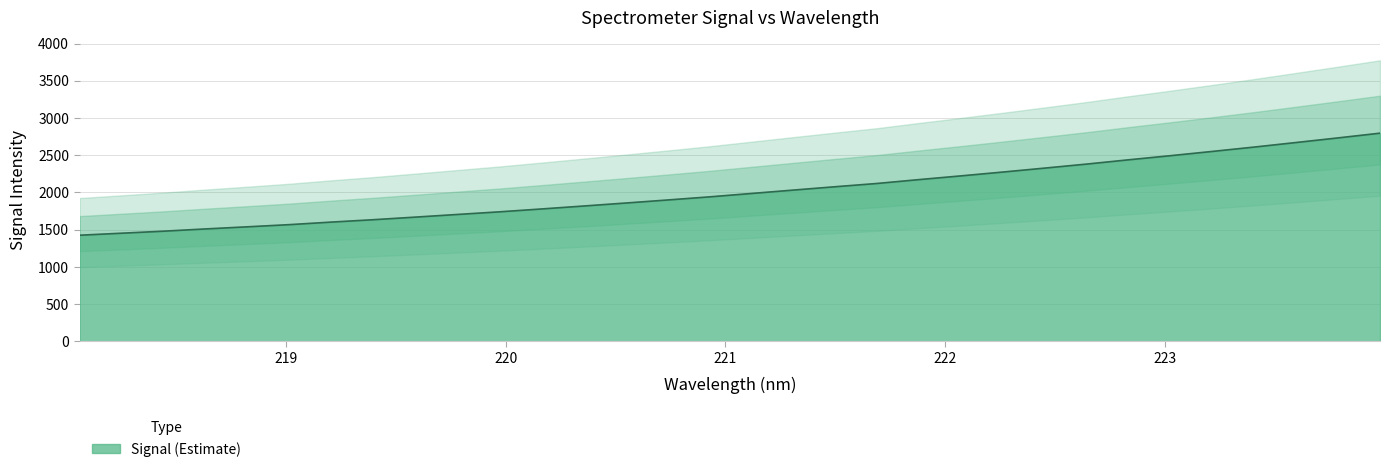

Rank the categories by value from highest to lowest.

223.9802, 223.7895, 223.5987, 223.408, 223.2172, 223.0264, 222.8355, 222.6447, 222.4538, 222.263, 222.0721, 221.8812, 221.6902, 221.4993, 221.3083, 221.1174, 220.9264, 220.7354, 220.5444, 220.3533, 220.1623, 219.9712, 219.7801, 219.589, 219.3979, 219.2067, 219.0156, 218.8244, 218.6332, 218.442, 218.2508, 218.0596